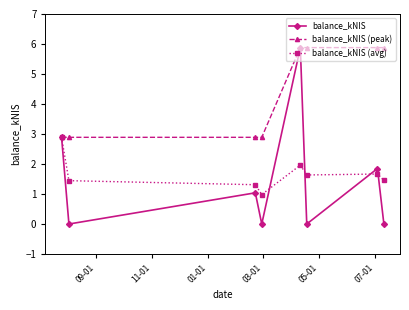

What is the value of the balance_kNIS (avg) point at the 2nd from the left?

1.4